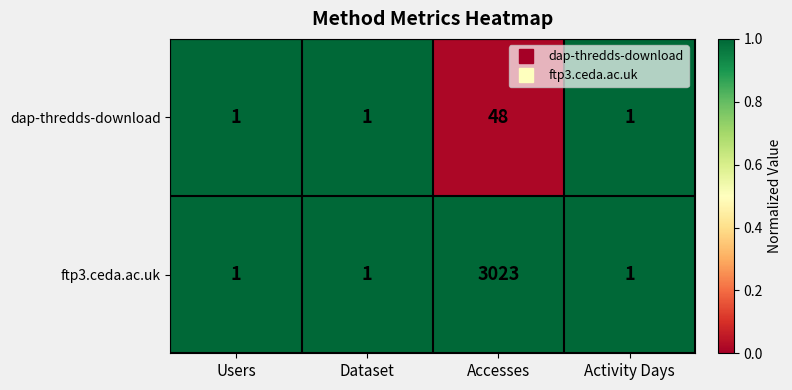

Reading left to right, extract all data points from this chart.

dap-thredds-download: Users=1	Dataset=1	Accesses=48	Activity Days=1
ftp3.ceda.ac.uk: Users=1	Dataset=1	Accesses=3023	Activity Days=1